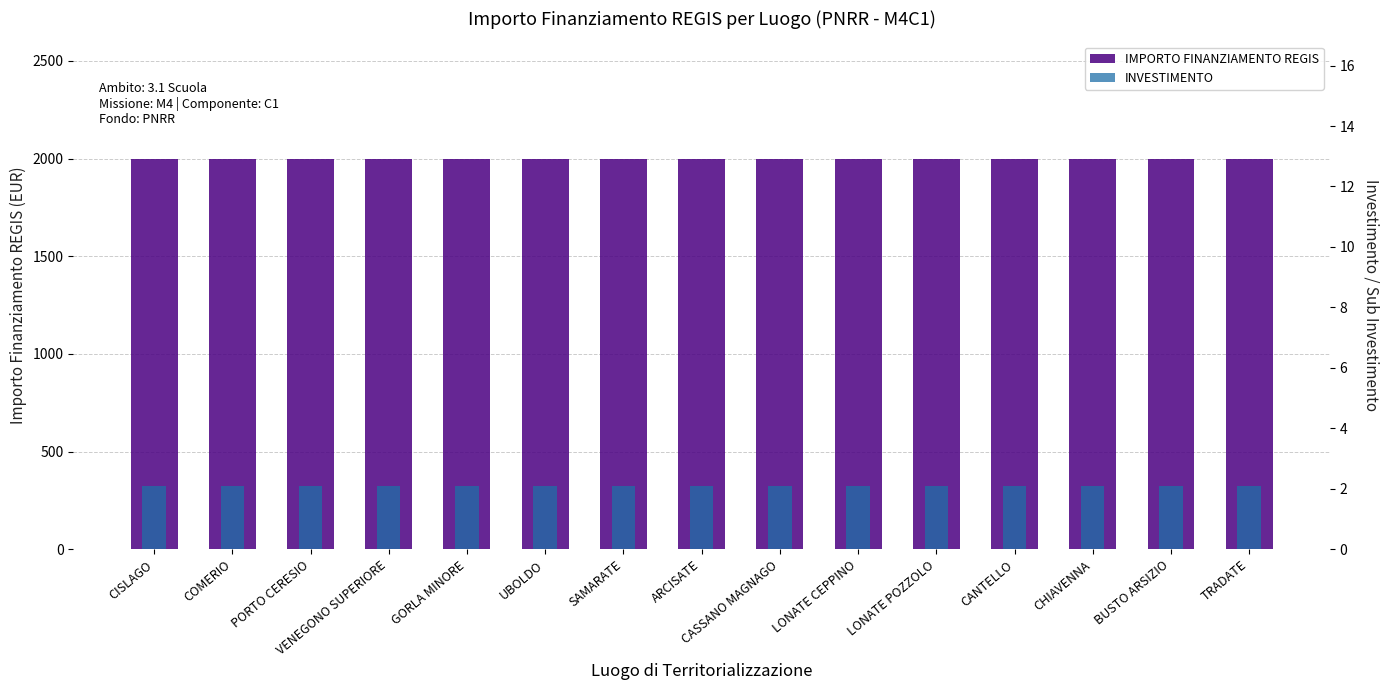

What is the label of the 15th bar from the left?

TRADATE